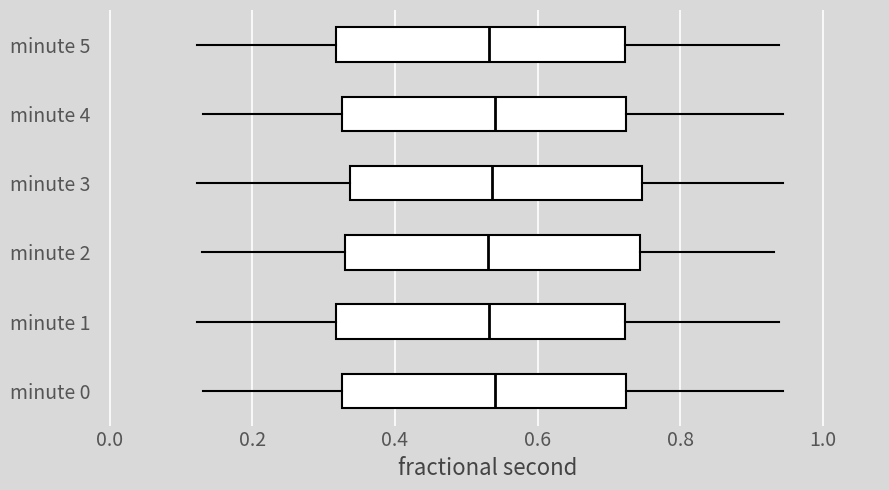

Where does the median line of the box for minute 0 sit on the x-axis? The values are not printed on the chart, so give them approximately, as read against the axis.

0.54